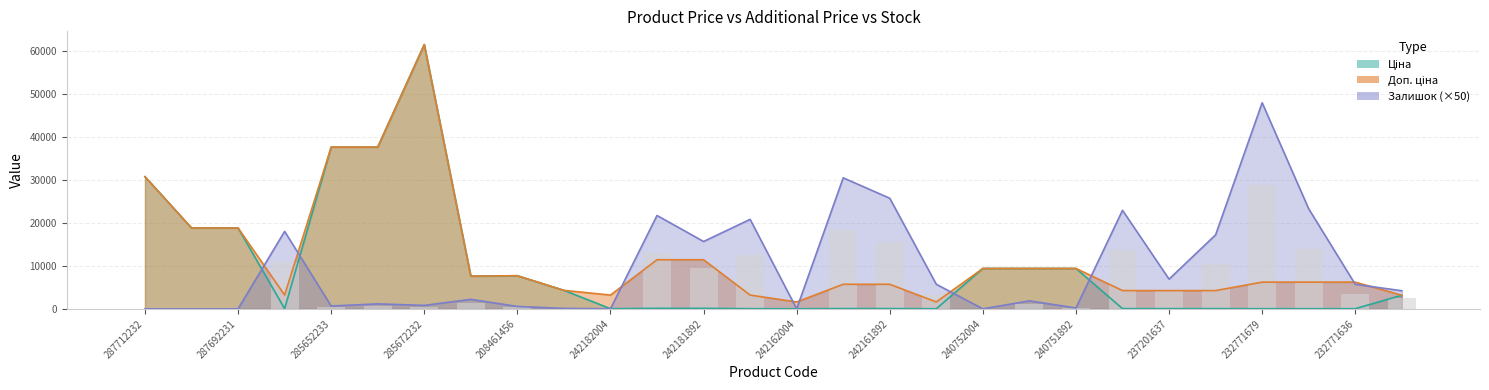

Is the value of Доп. ціна at 242181892 greater than the value of Ціна at 237201637?

Yes